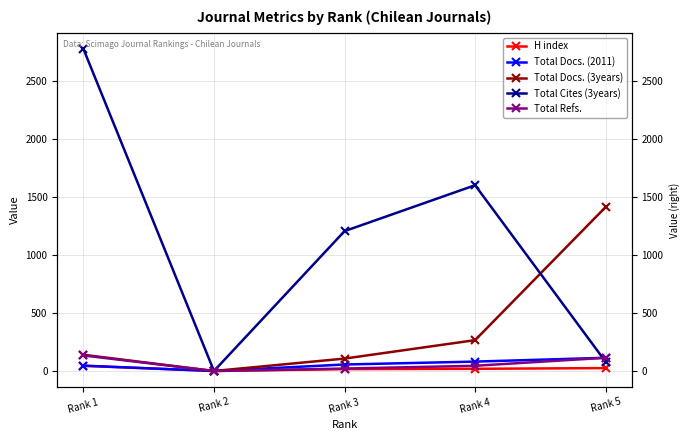

How many distinct data groups are displayed?

5